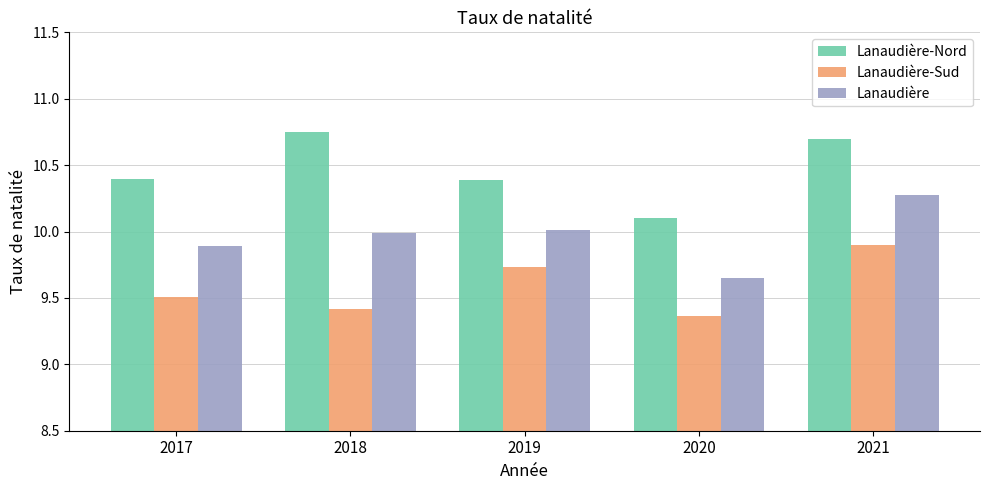

At 2017, list the series in order from largest to smallest.

Lanaudière-Nord, Lanaudière, Lanaudière-Sud